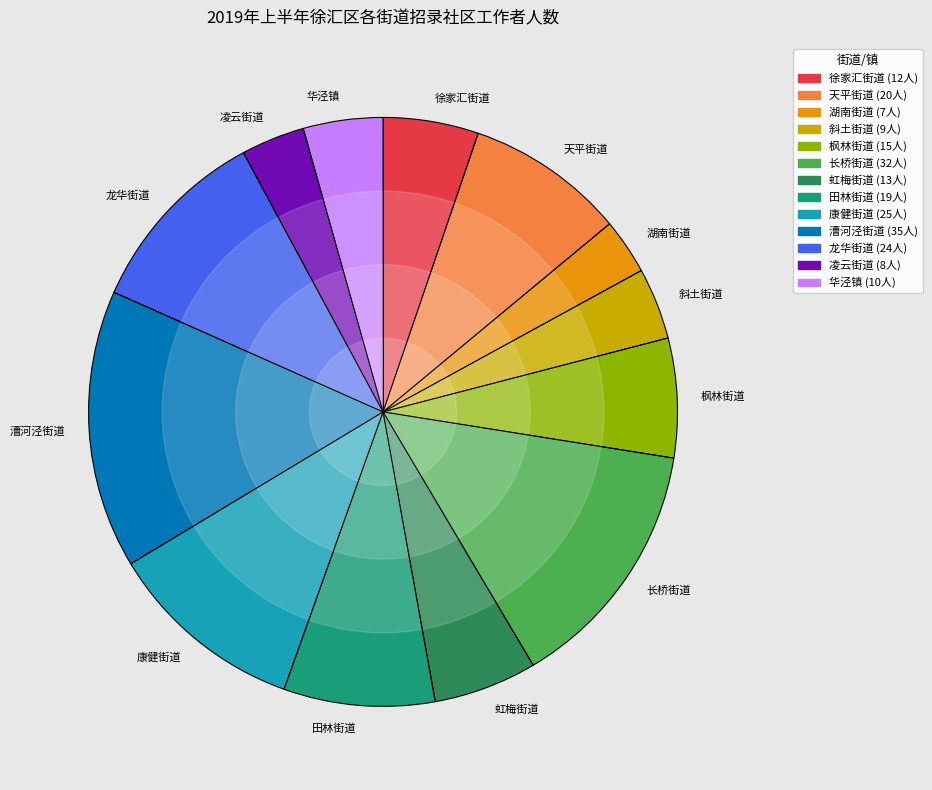

Do 华泾镇 and 田林街道 together represent more than half of the pie?

No